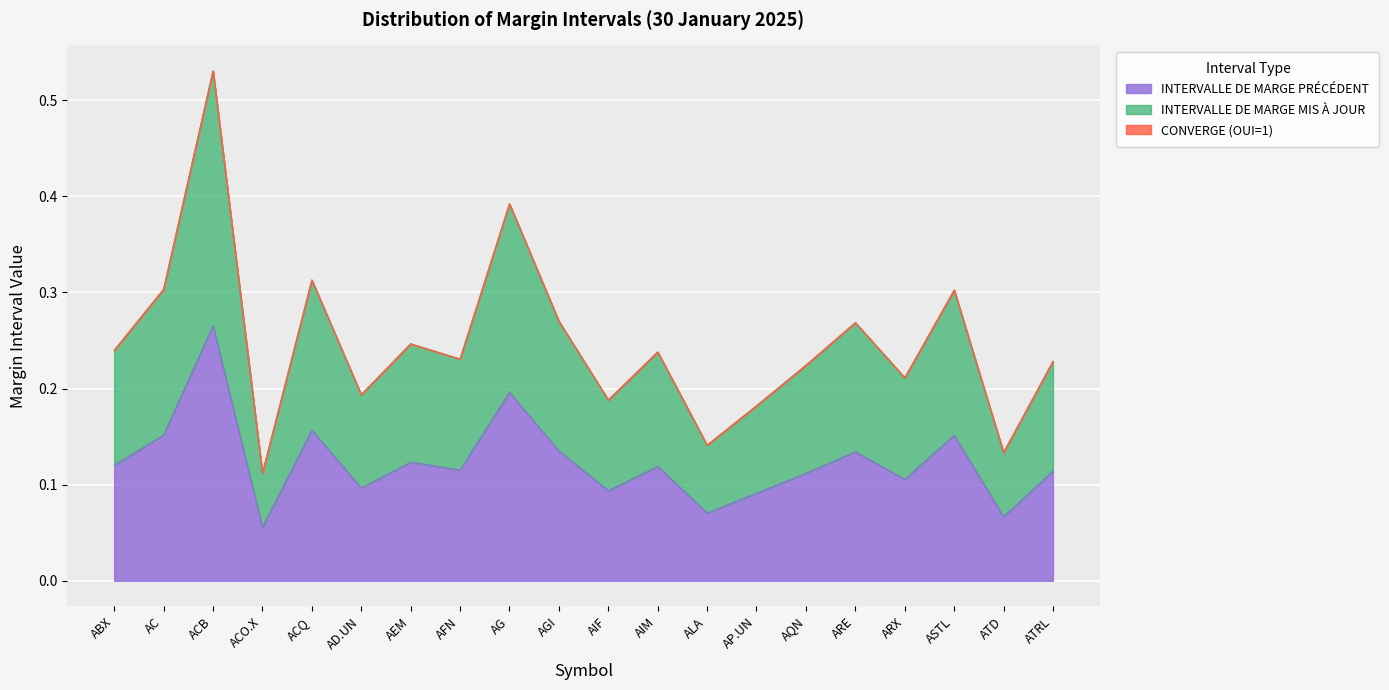

What is the label of the 14th point from the left?

AP.UN